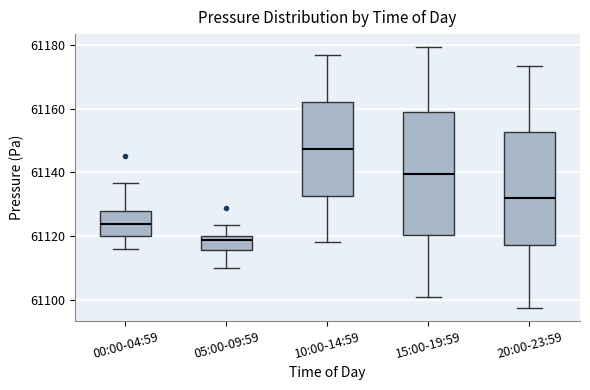

Which box is the tallest, from its lower edge to its upper edge?

15:00-19:59